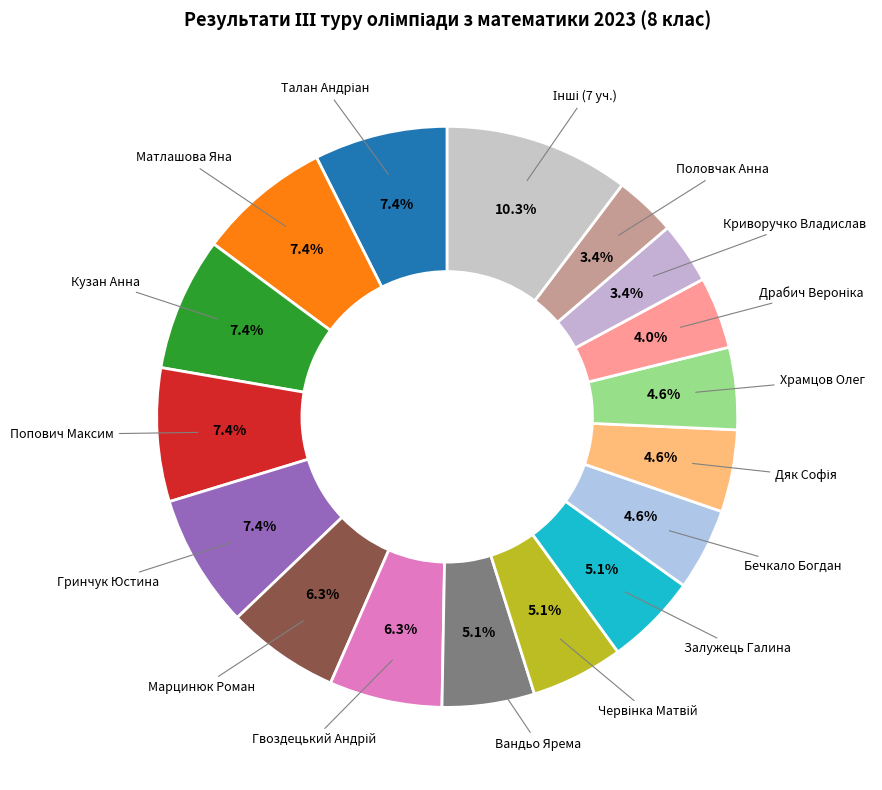

What percentage do Храмцов Олег and Половчак Анна together represent?

8.0%